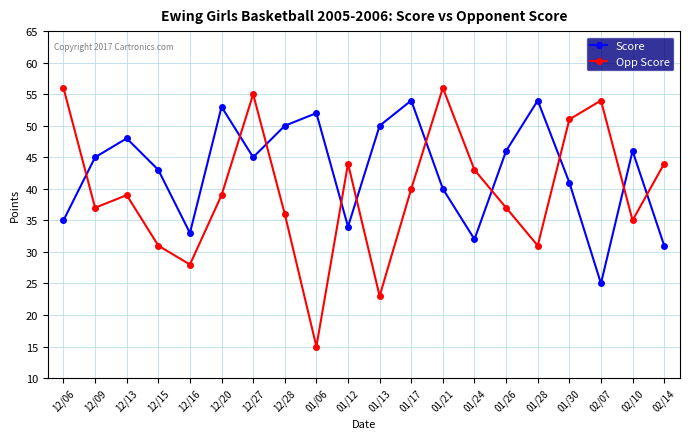

What is the sum of all Score values?

857